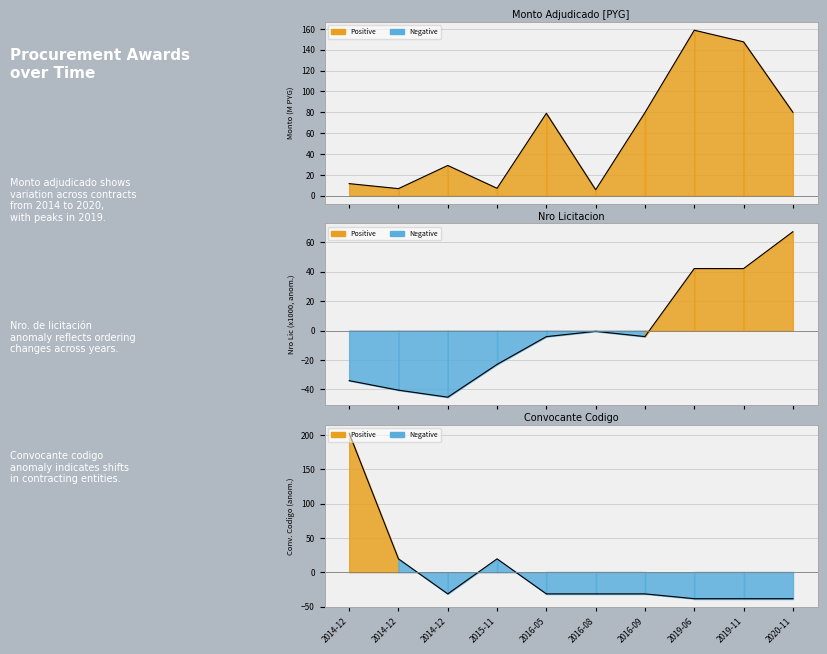

What is the label of the 7th point from the left?

2016-09